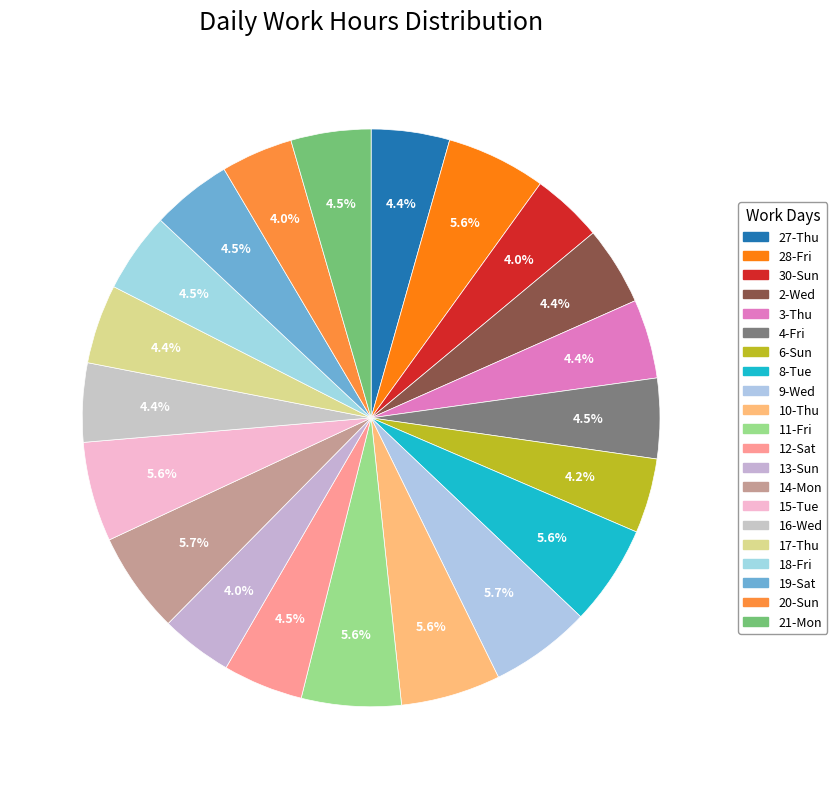

Count the number of slices in the pie.

21